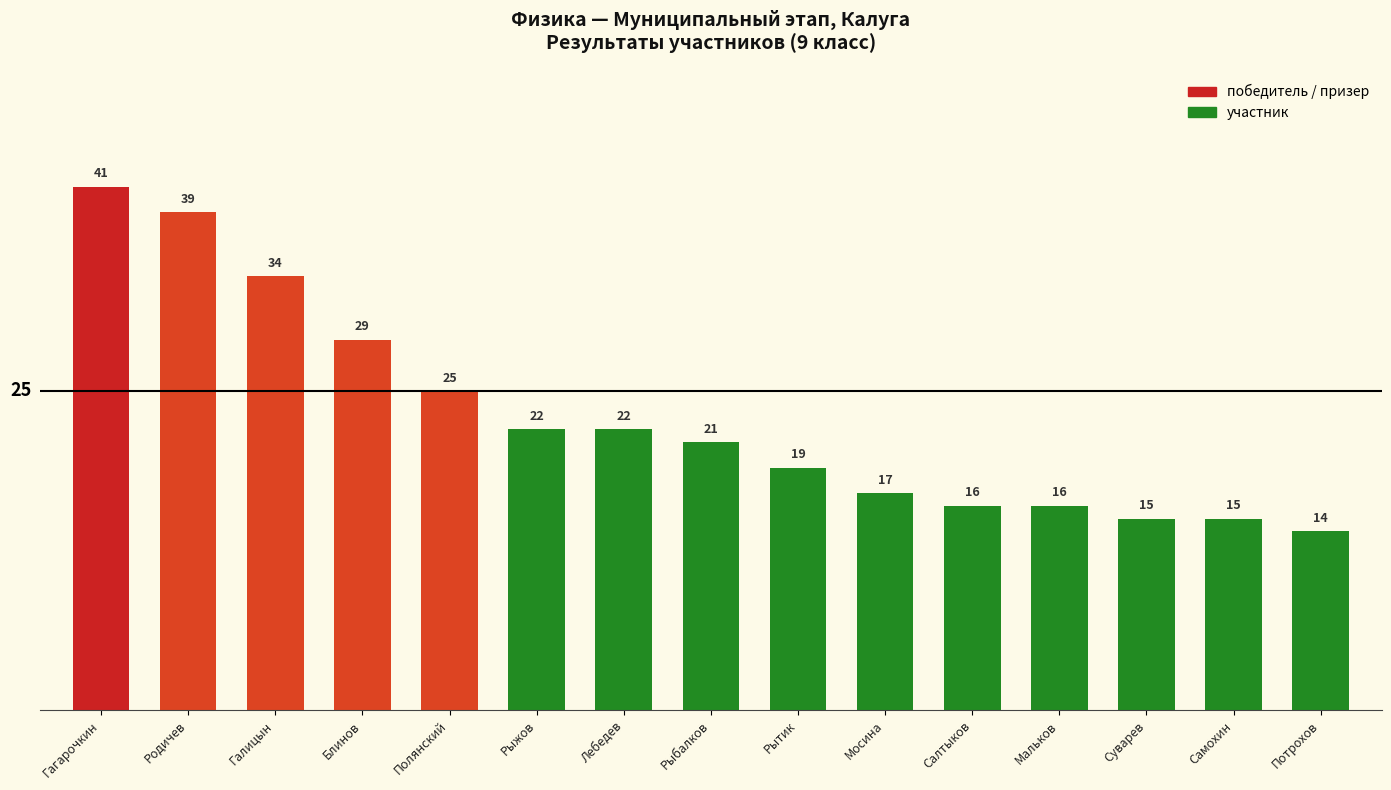

List the series in order of their peak value, lowest first.

участник, призер, победитель